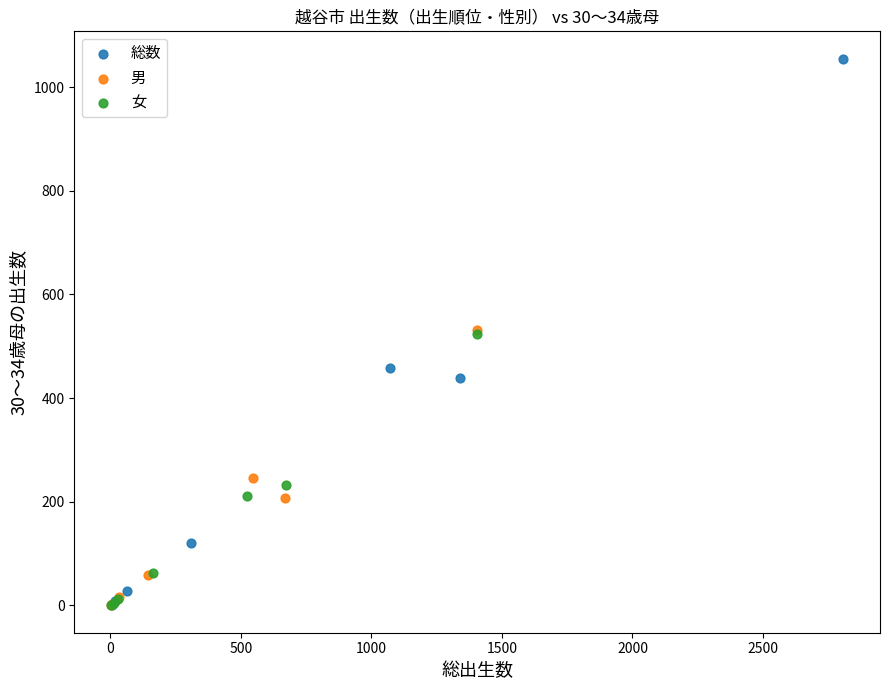

Which series has the largest Y range (max minus min)?

総数